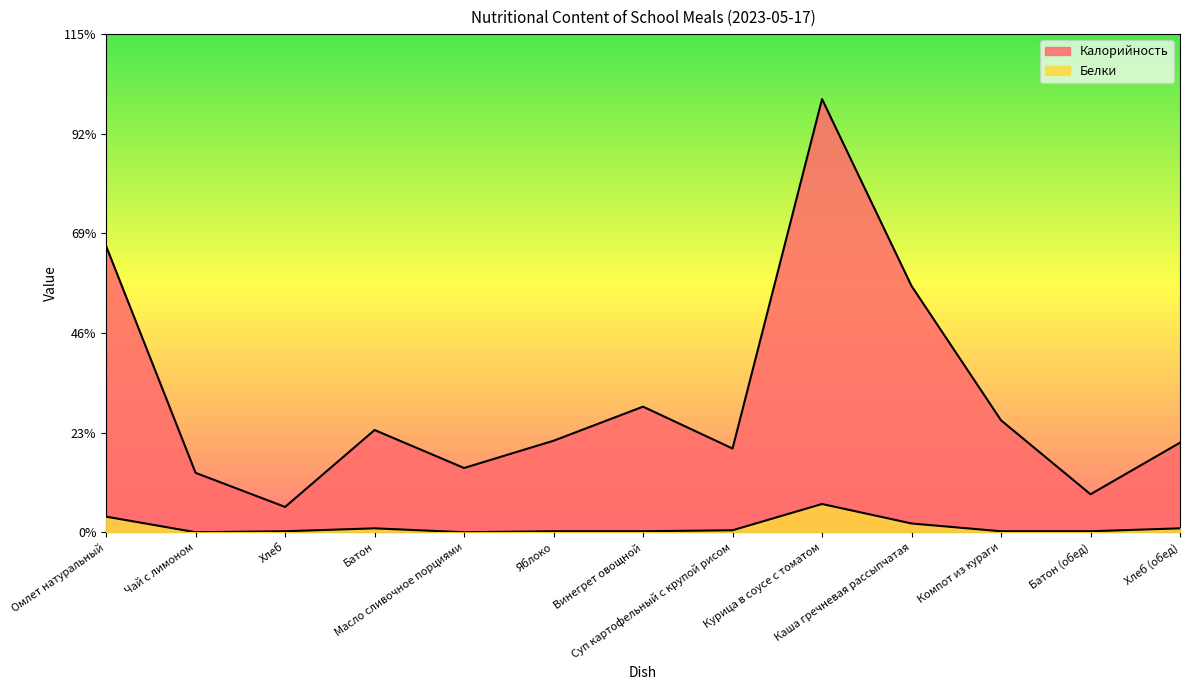

The Калорийность series shows 61 at Чай с лимоном. True or false?

True